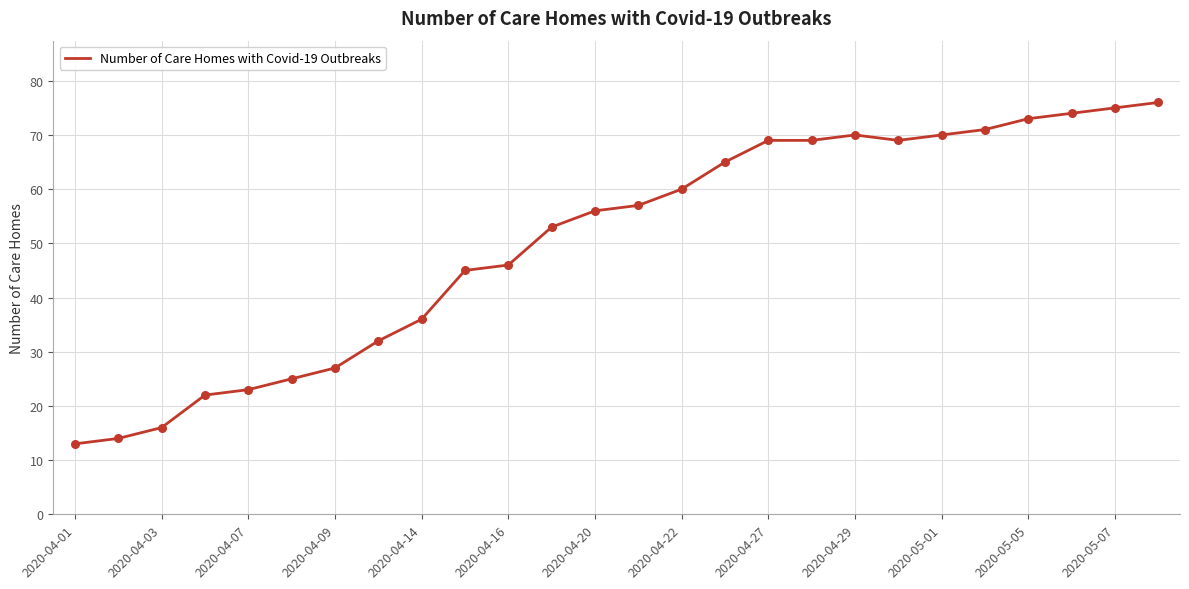

What is the difference between the maximum and minimum values?

63